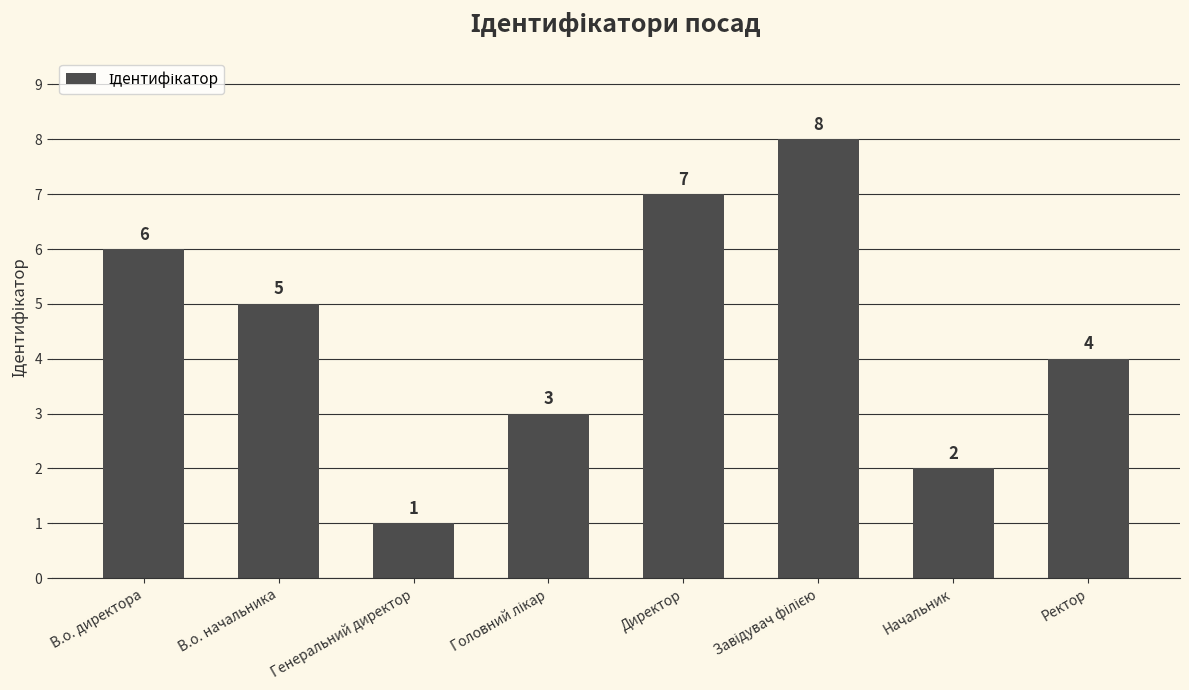

What is the sum of the values at Начальник and В.о. начальника?

7